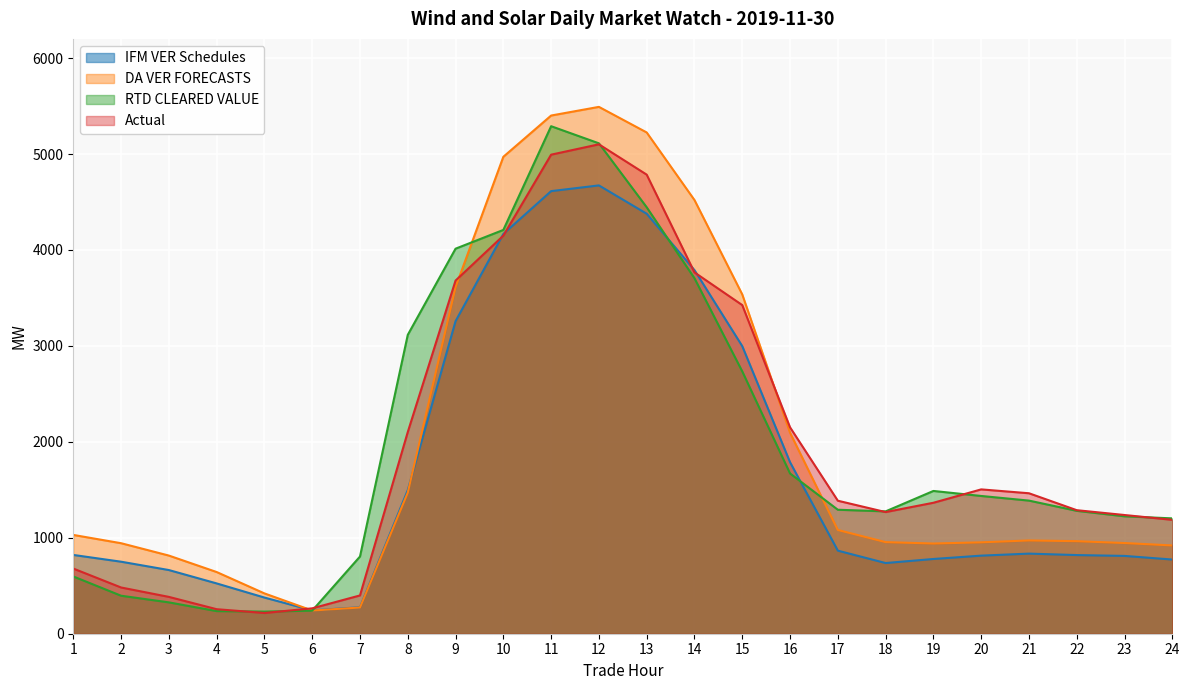

What is the highest value of the IFM VER Schedules series?

4672.8